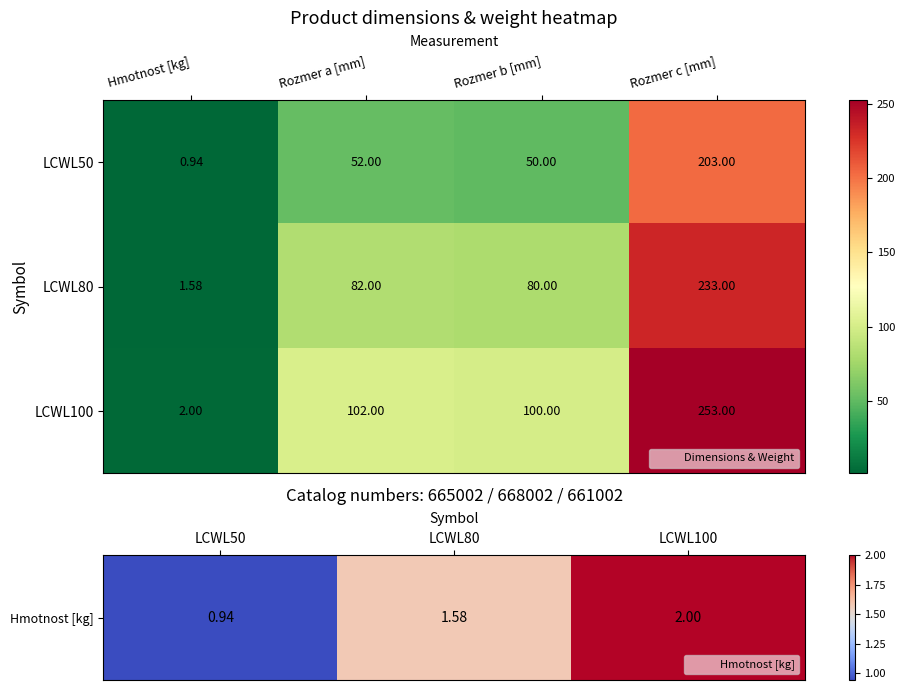

List the series in order of their overall mean, lowest first.

LCWL50, LCWL80, LCWL100